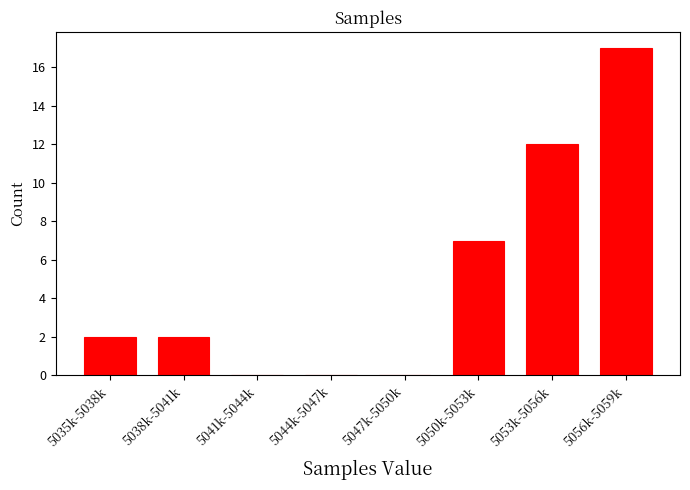

Reading right to left, list all the values displayed in this chart.

5056k-5059k=17	5053k-5056k=12	5050k-5053k=7	5047k-5050k=0	5044k-5047k=0	5041k-5044k=0	5038k-5041k=2	5035k-5038k=2